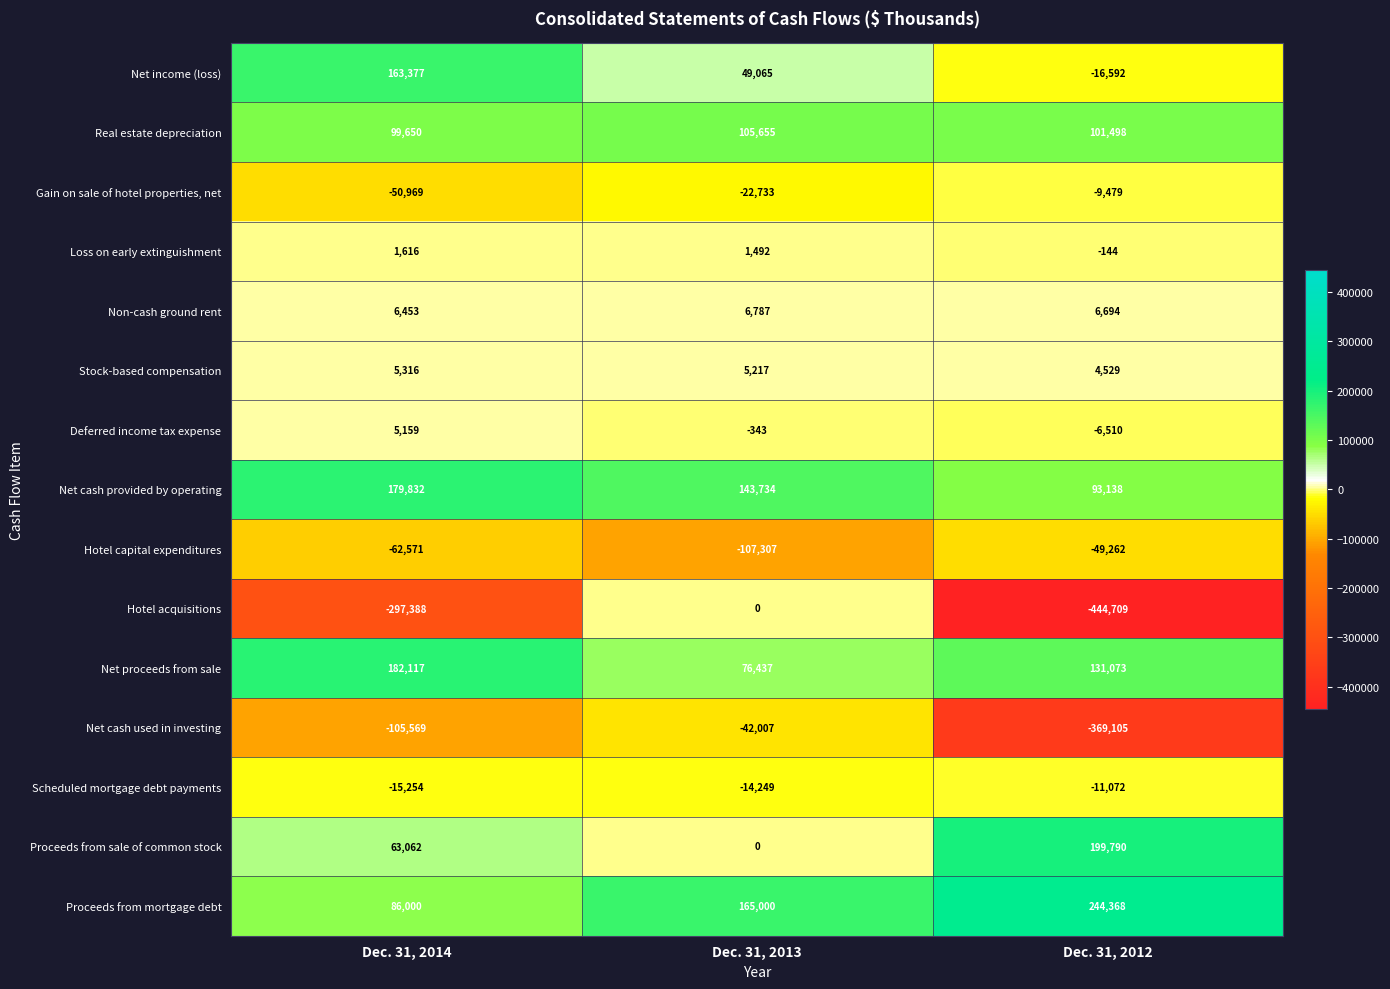

Rank the series by their maximum value, from highest to lowest.

Proceeds from mortgage debt, Proceeds from sale of common stock, Net proceeds from sale, Net cash provided by operating, Net income (loss), Real estate depreciation, Non-cash ground rent, Stock-based compensation, Deferred income tax expense, Loss on early extinguishment, Hotel acquisitions, Gain on sale of hotel properties, net, Scheduled mortgage debt payments, Net cash used in investing, Hotel capital expenditures